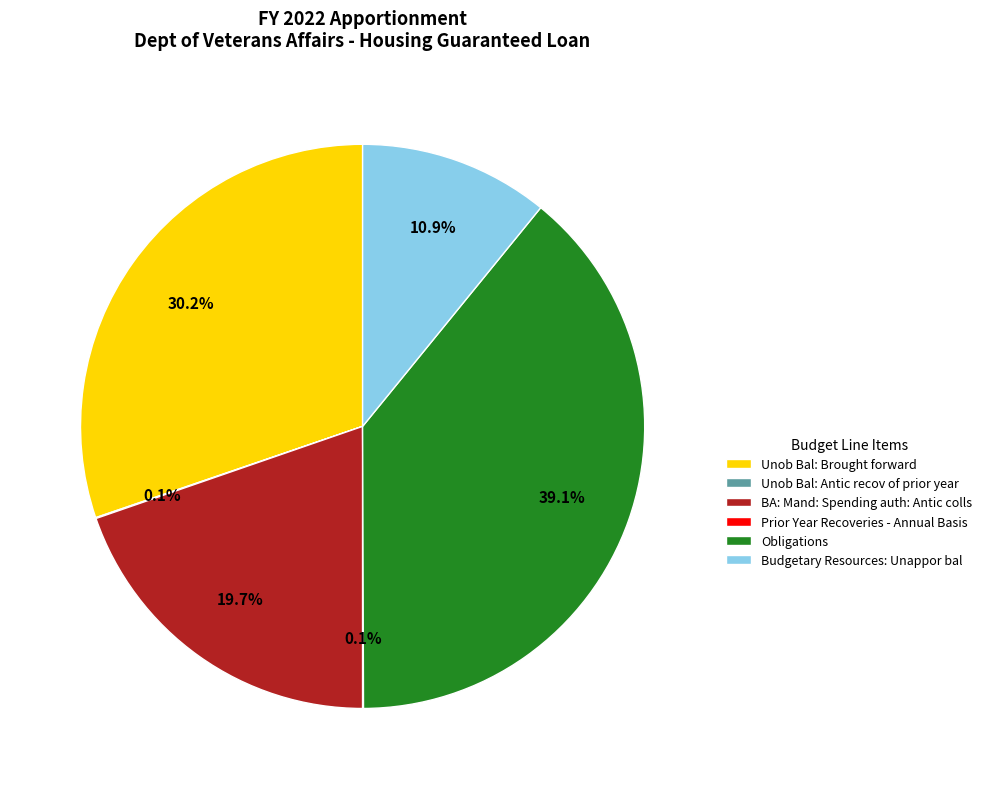

To the nearest percent, what portion does Budgetary Resources: Unappor bal represent?

11%